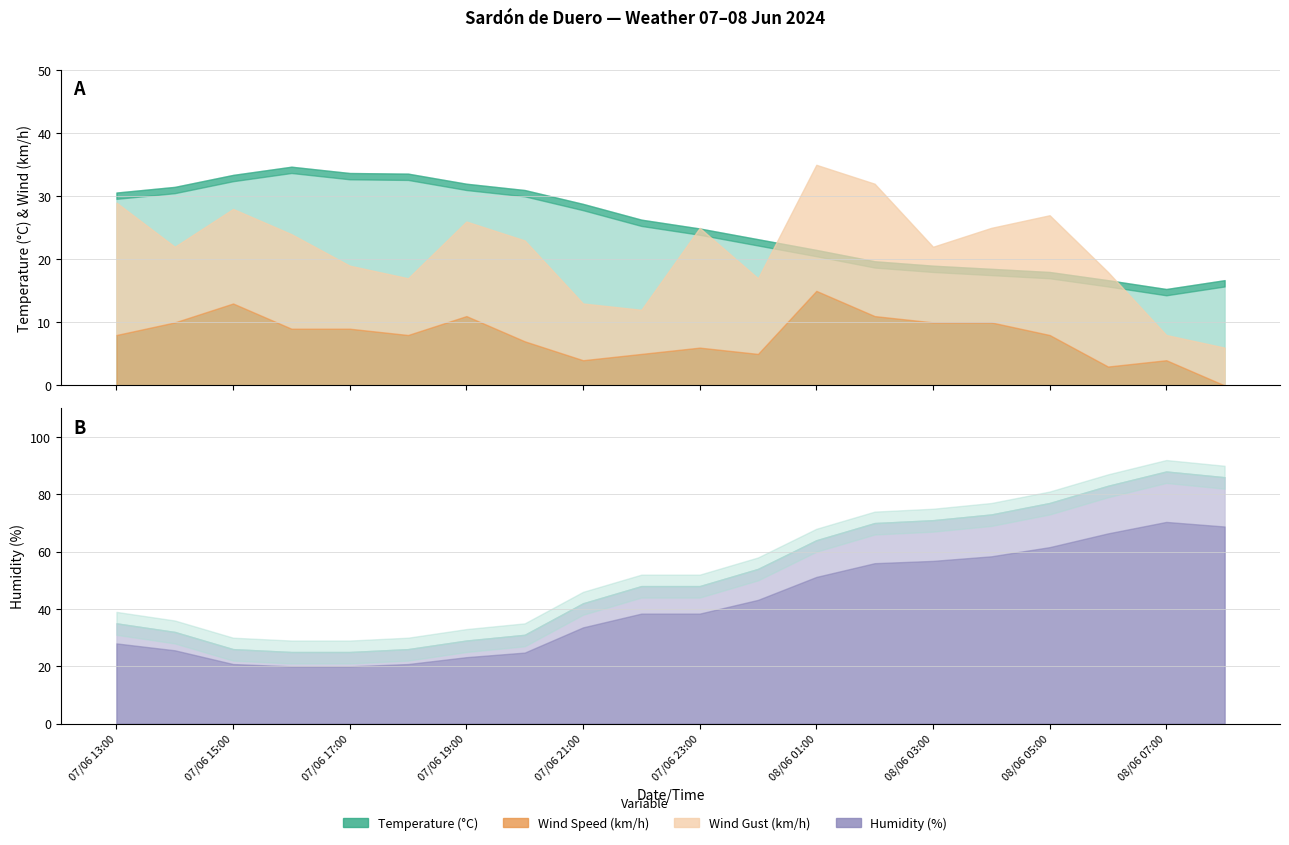

Where is Wind Speed (km/h) nearest to the value 7?

07/06 20:00